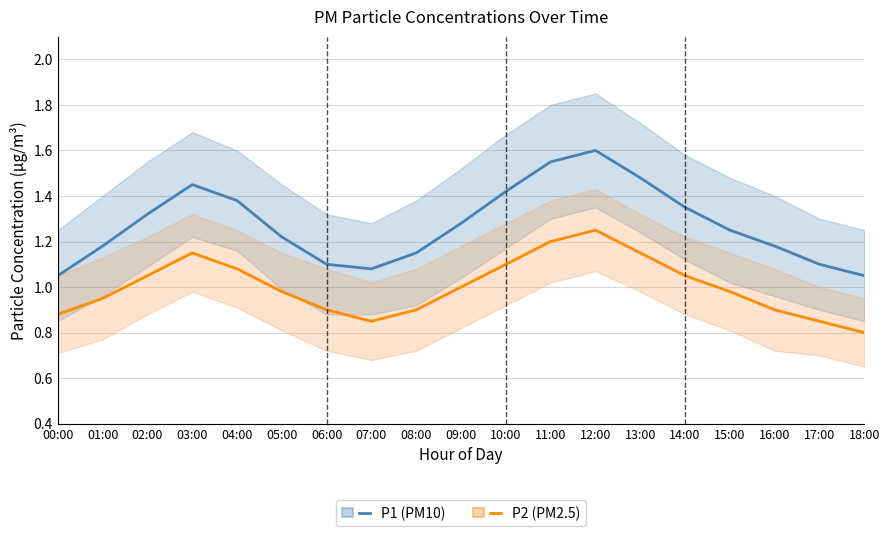

What value does the P1 (PM10) series have at 08:00?

1.1